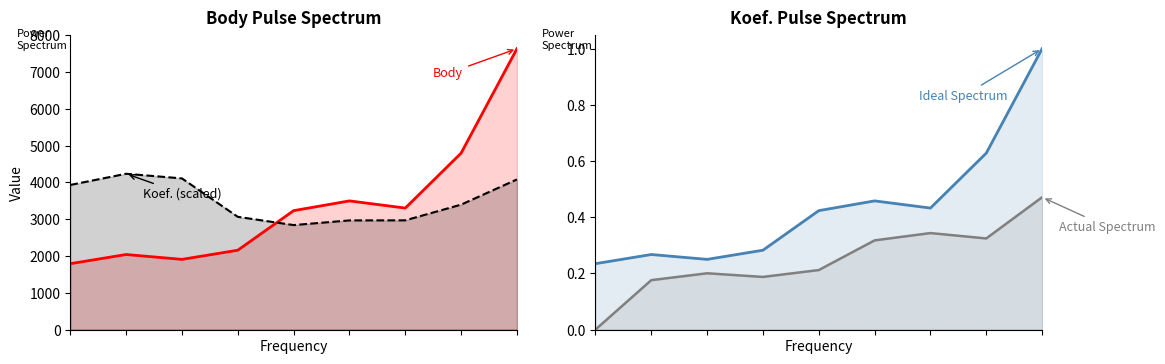

True or false: Body and Actual Spectrum intersect in this chart.

False